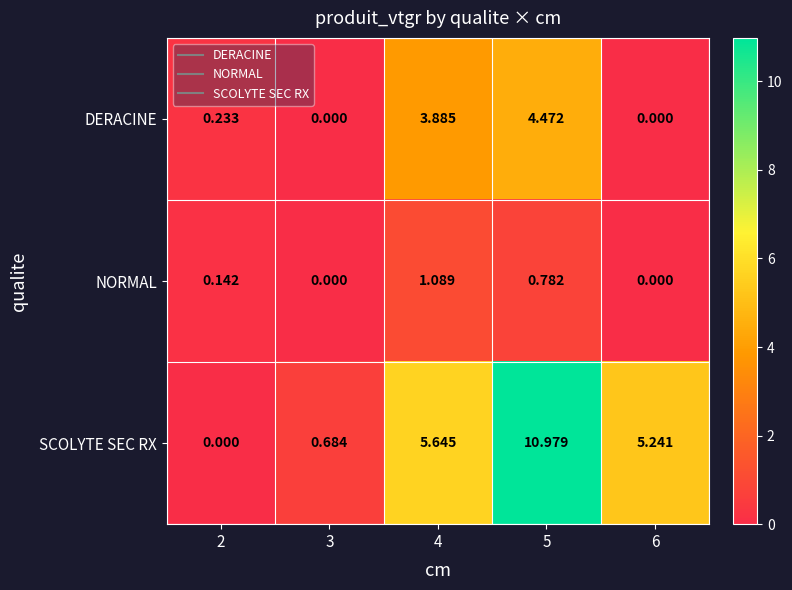

Which series has the largest total across all categories?

SCOLYTE SEC RX